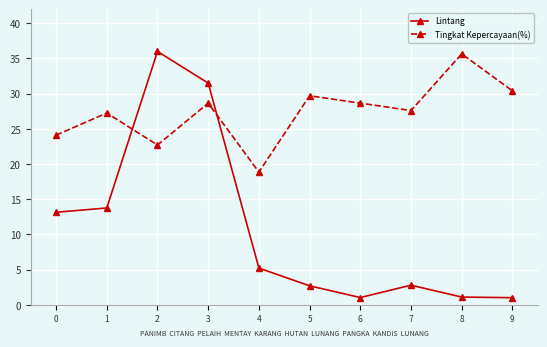

Which series changed the most between 2 and 9?

Lintang